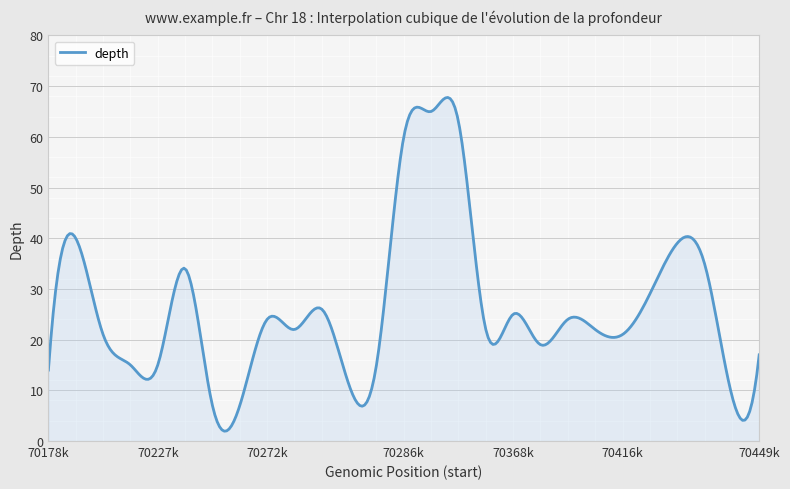

True or false: the data has more than 1 interior local peaks.

True